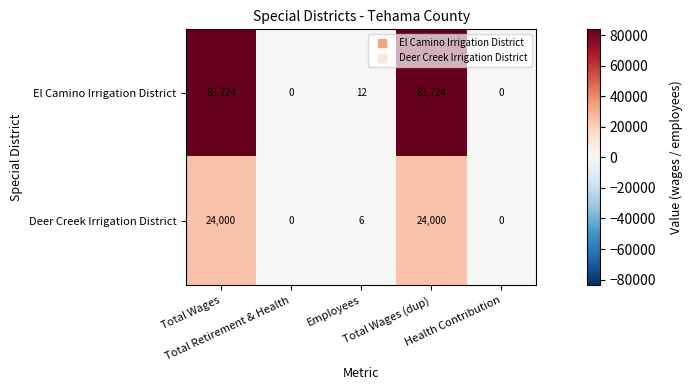

What is the maximum value shown in the chart?

83724